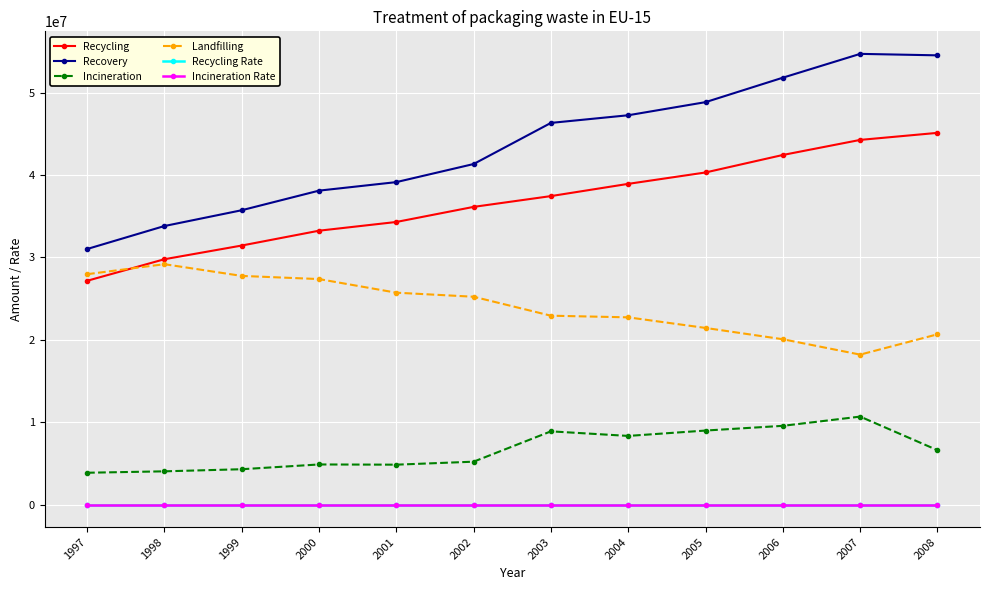

Where is Incineration nearest to the value 7268638?

2008